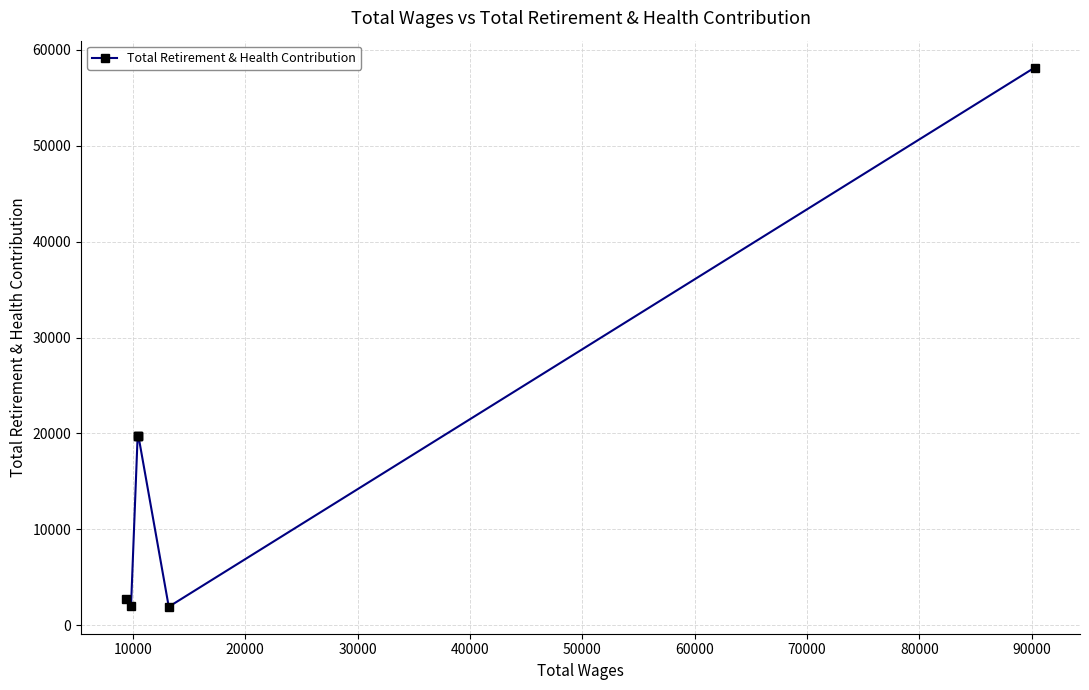

What is the value of the 2nd point from the left?

2051